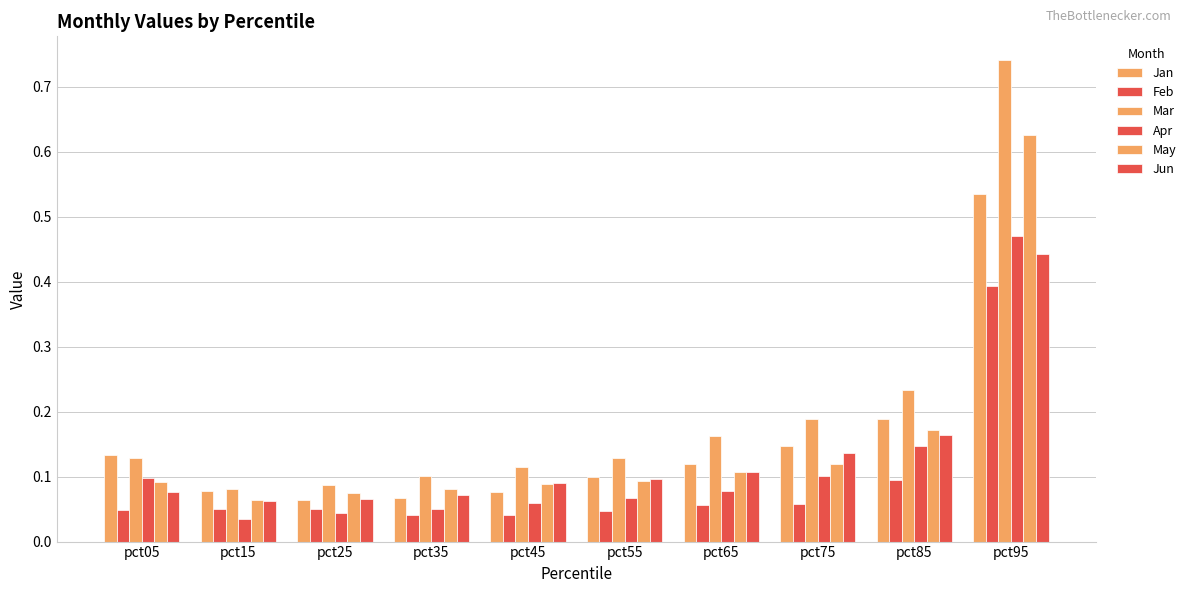

Reading right to left, what are all the values shown in this chart?

Jan: pct95=0.5	pct85=0.2	pct75=0.1	pct65=0.1	pct55=0.1	pct45=0.1	pct35=0.1	pct25=0.1	pct15=0.1	pct05=0.1
Feb: pct95=0.4	pct85=0.1	pct75=0.1	pct65=0.1	pct55=0.0	pct45=0.0	pct35=0.0	pct25=0.0	pct15=0.0	pct05=0.0
Mar: pct95=0.7	pct85=0.2	pct75=0.2	pct65=0.2	pct55=0.1	pct45=0.1	pct35=0.1	pct25=0.1	pct15=0.1	pct05=0.1
Apr: pct95=0.5	pct85=0.1	pct75=0.1	pct65=0.1	pct55=0.1	pct45=0.1	pct35=0.1	pct25=0.0	pct15=0.0	pct05=0.1
May: pct95=0.6	pct85=0.2	pct75=0.1	pct65=0.1	pct55=0.1	pct45=0.1	pct35=0.1	pct25=0.1	pct15=0.1	pct05=0.1
Jun: pct95=0.4	pct85=0.2	pct75=0.1	pct65=0.1	pct55=0.1	pct45=0.1	pct35=0.1	pct25=0.1	pct15=0.1	pct05=0.1